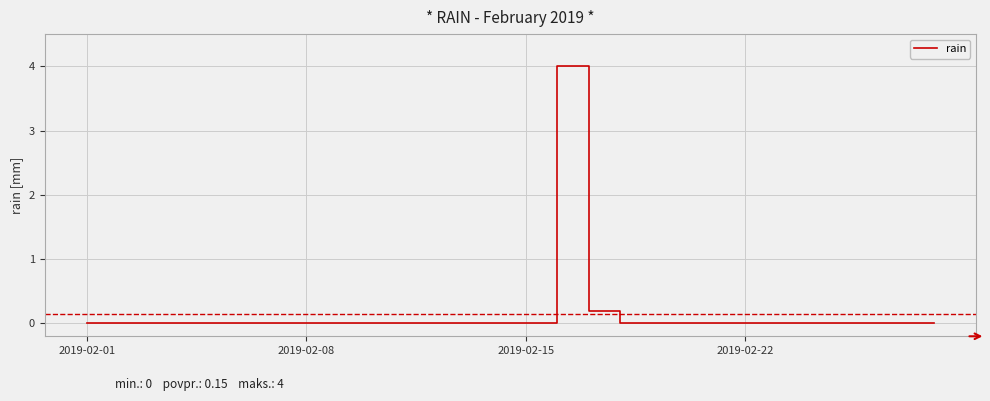

How many series are shown in this chart?

1